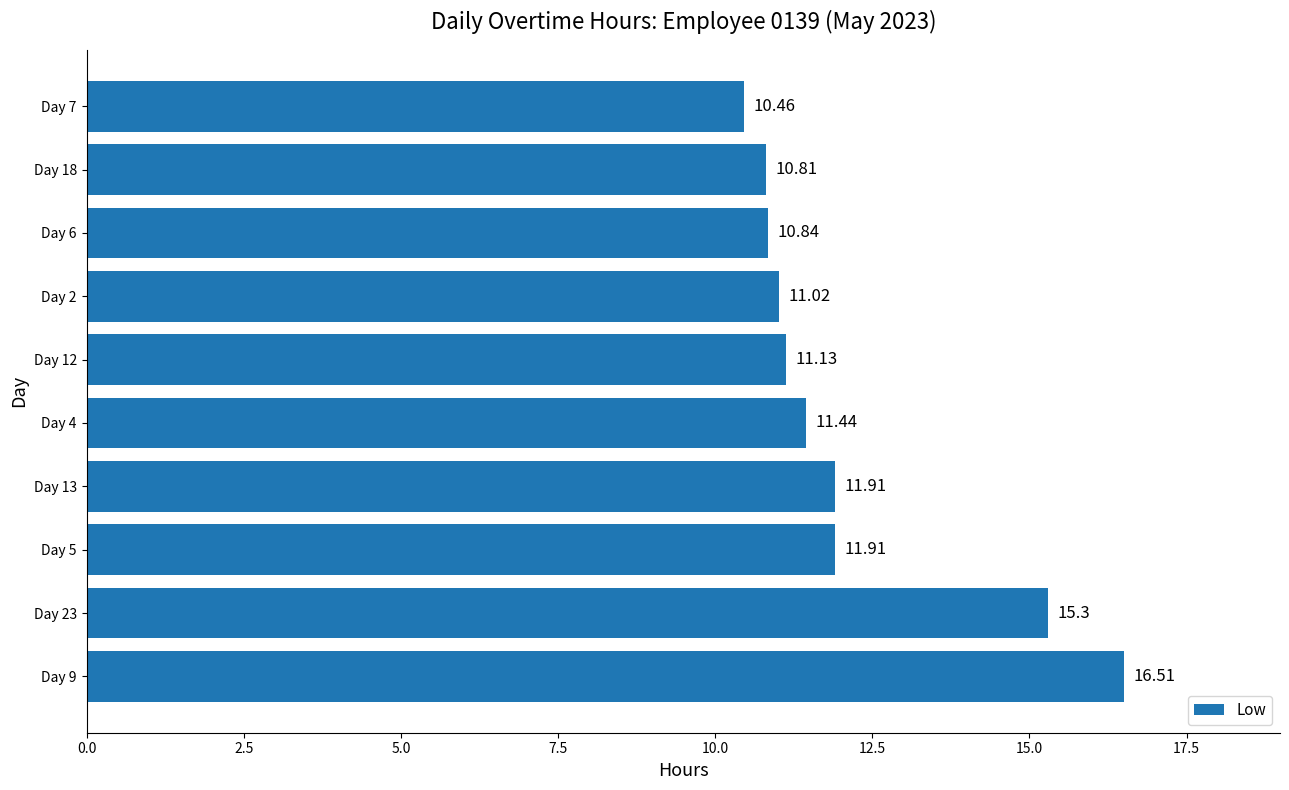

What is the difference between the values at Day 4 and Day 13?

0.5